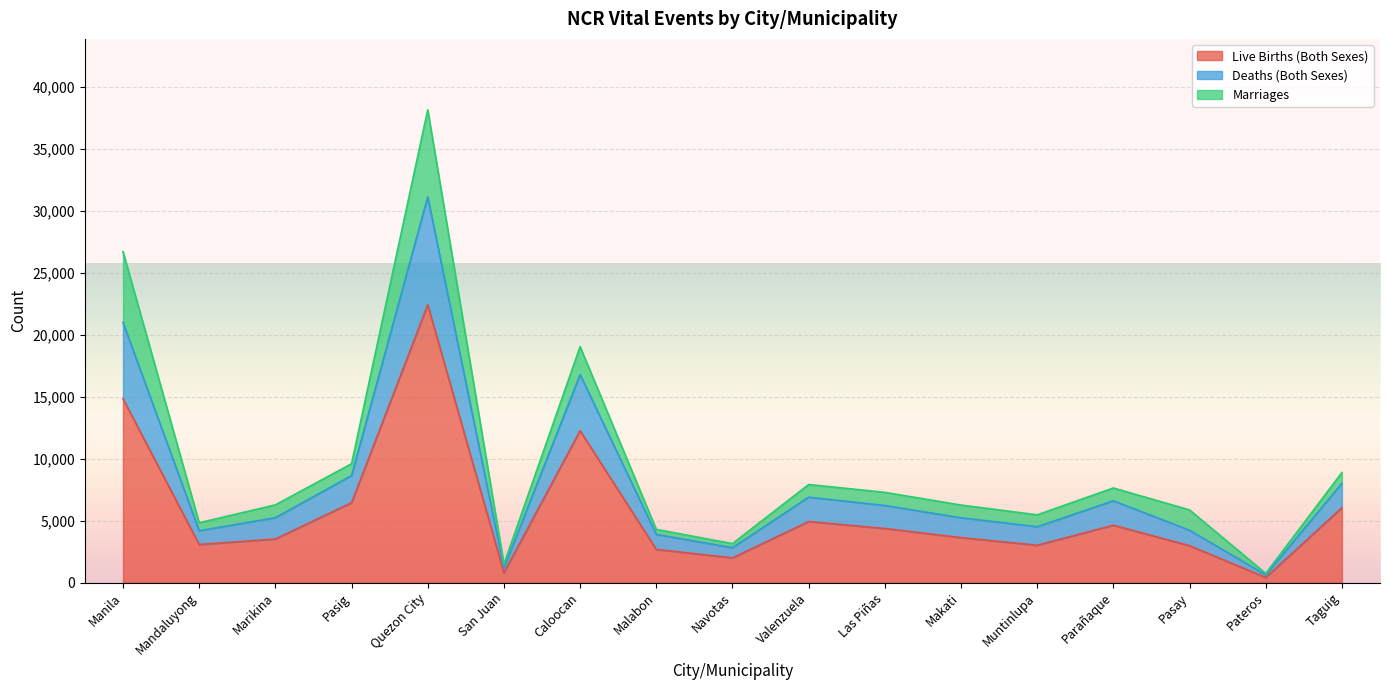

At which category does the chart reach its minimum across all series?

Pateros